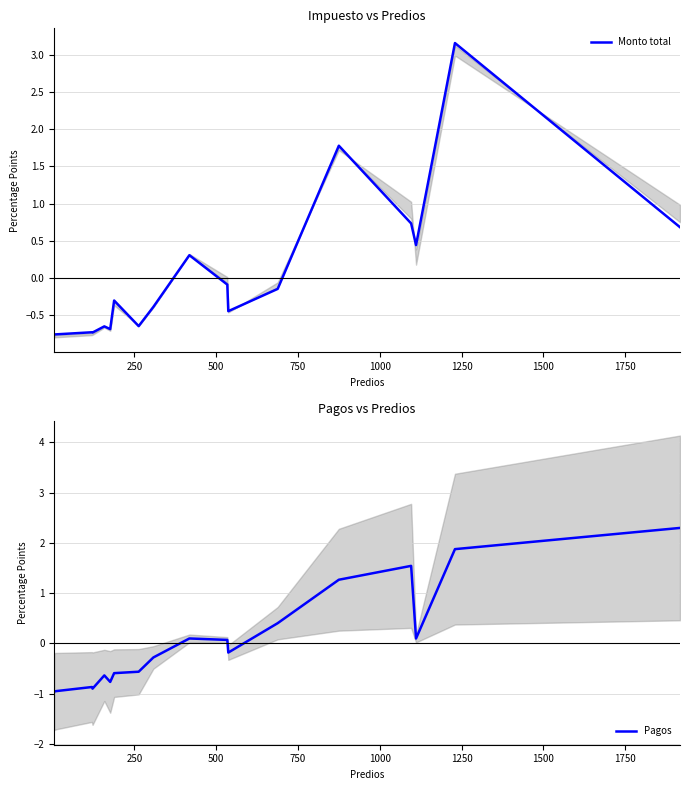

What is the minimum value for Pagos?

-1.0